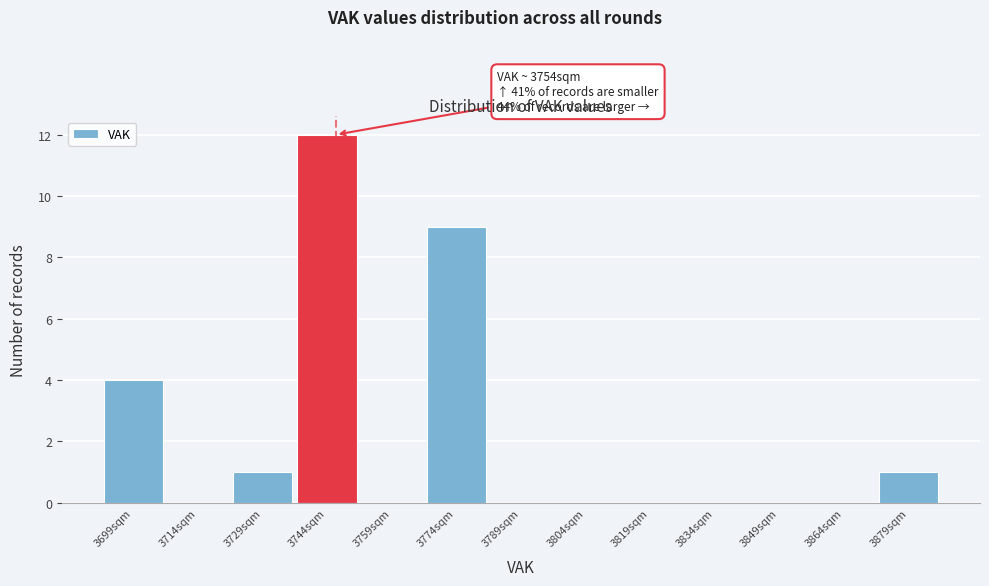

Reading left to right, transcribe all the data shown in this chart.

3699sqm=4	3714sqm=0	3729sqm=1	3744sqm=12	3759sqm=0	3774sqm=9	3789sqm=0	3804sqm=0	3819sqm=0	3834sqm=0	3849sqm=0	3864sqm=0	3879sqm=1